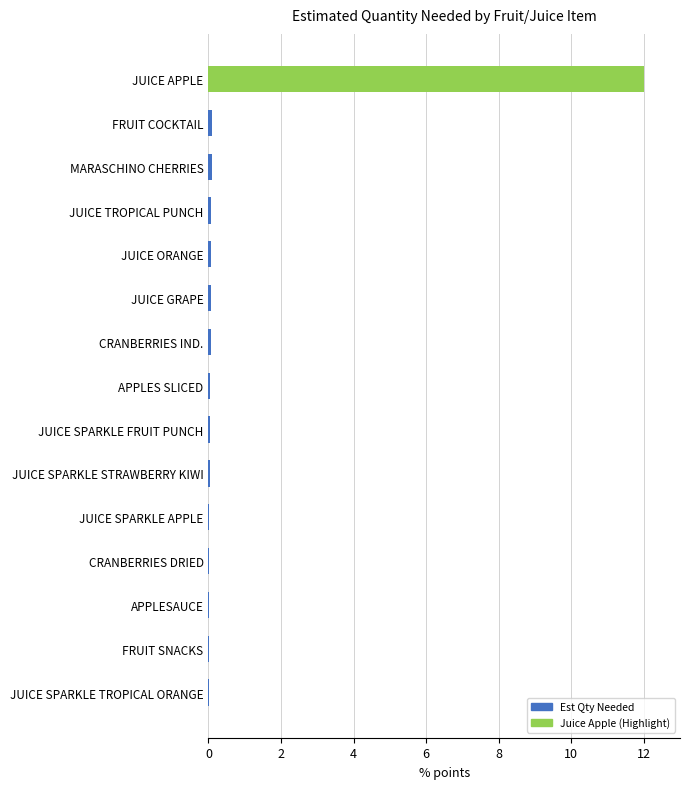

The value at APPLESAUCE is 0.0. True or false?

True